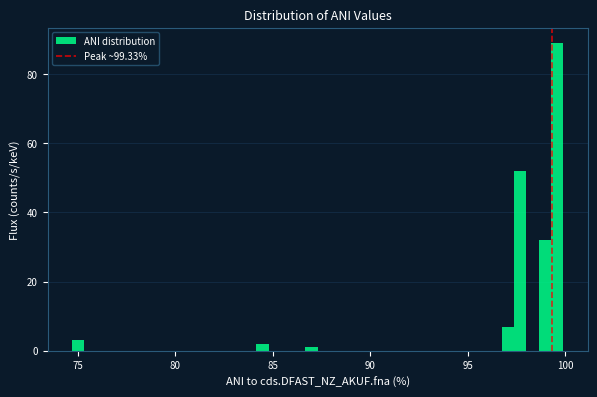

Read against the x-axis, roughly where is the centre of the tallest bar?

99.5